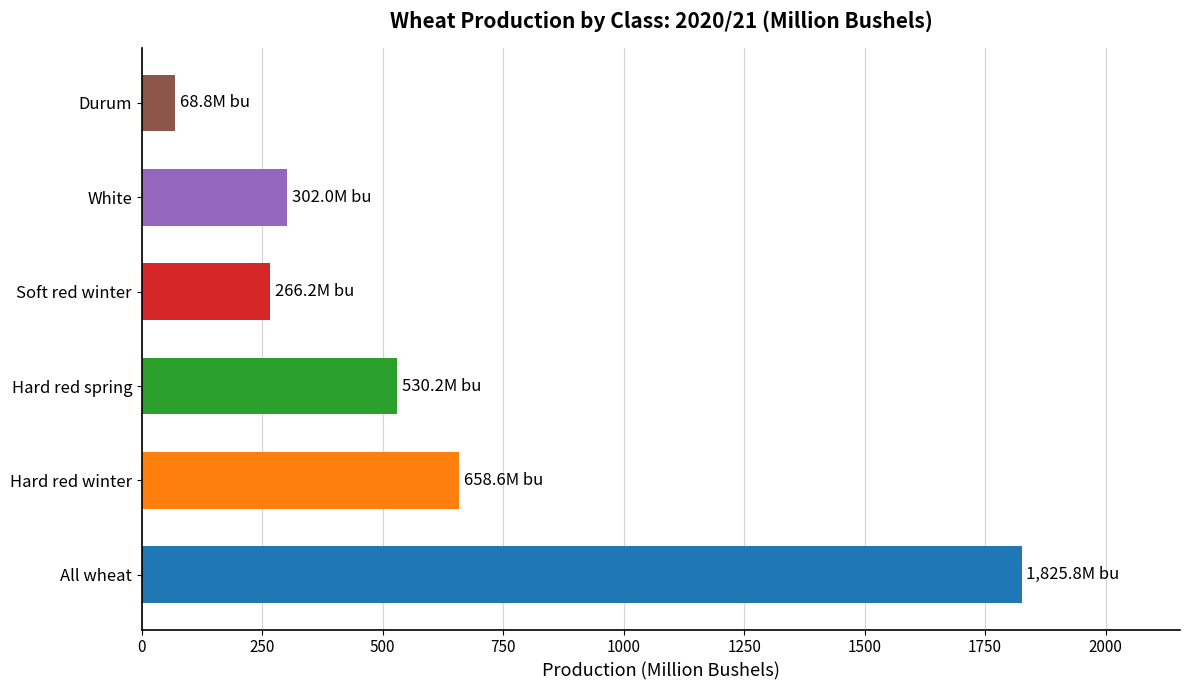

What is the difference between the maximum and minimum values?

1757.0